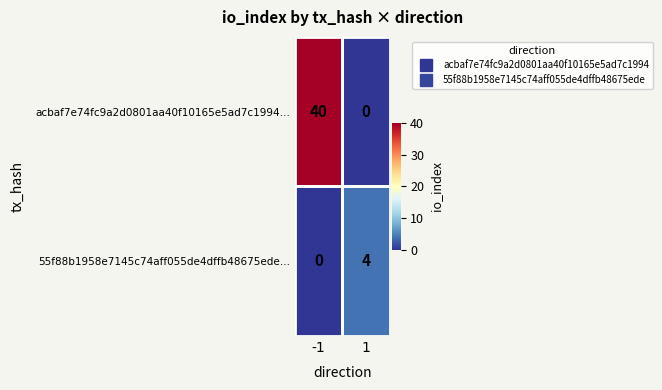

What is the approximate value of acbaf7e74fc9a2d0801aa40f10165e5ad7c1994… at -1, to the nearest 5?

40